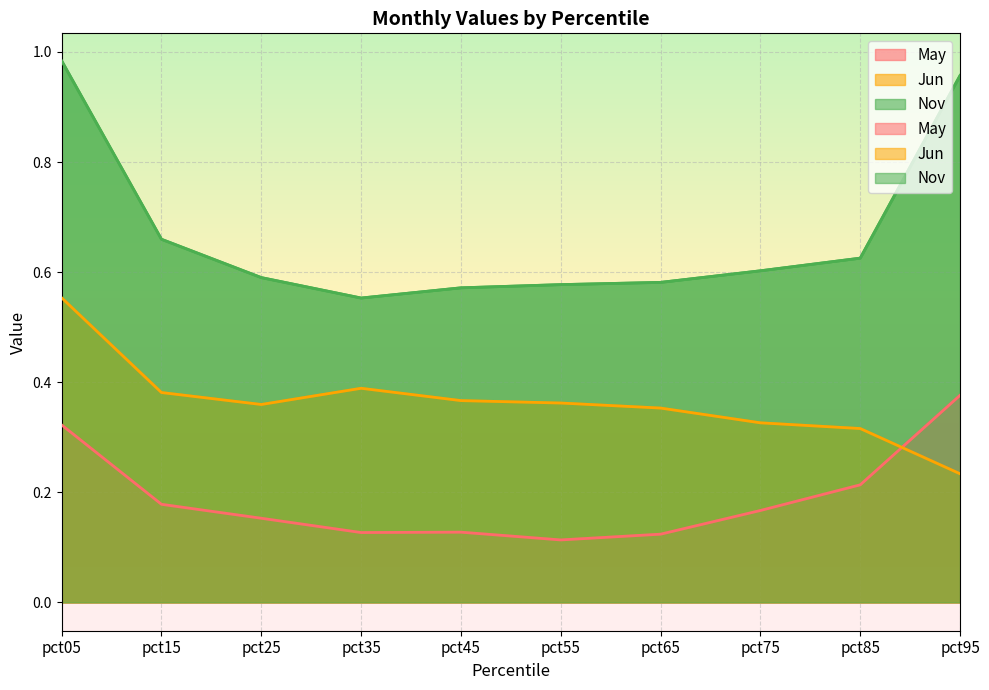

What is the value of the May point at the 5th from the left?

0.1